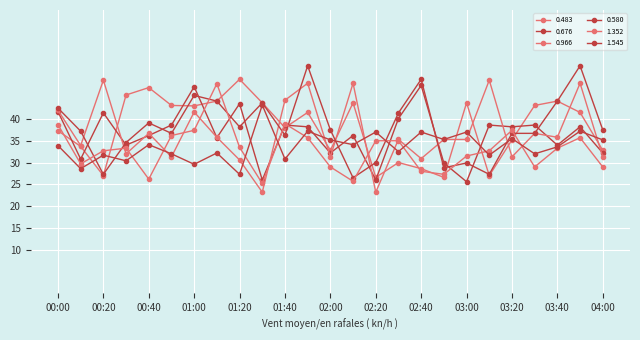

How many times do 0.483 and 1.352 cross each other?

13